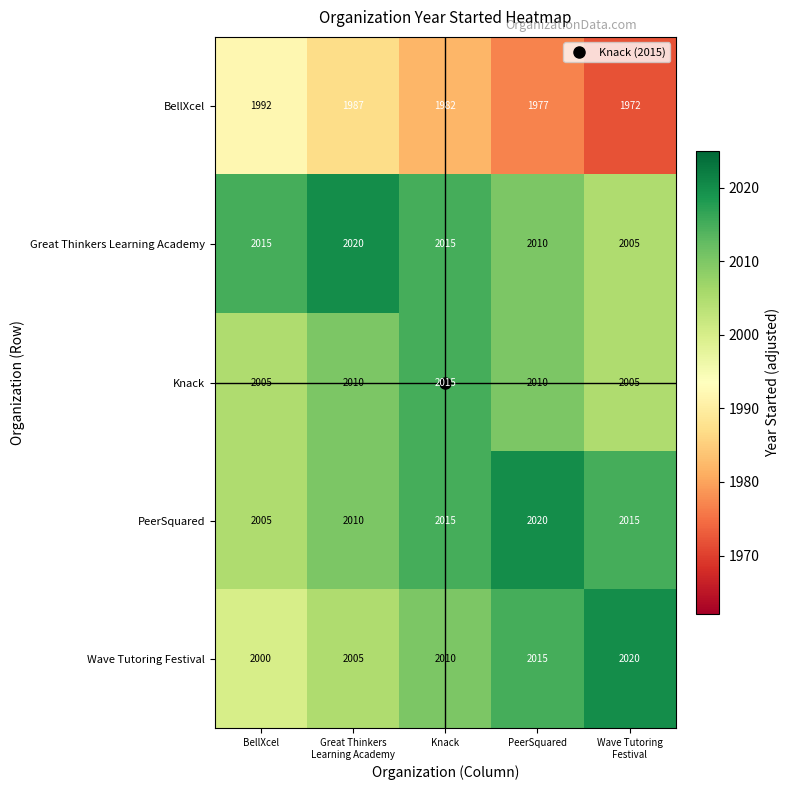

At which category is the sum across all series the highest?

Knack